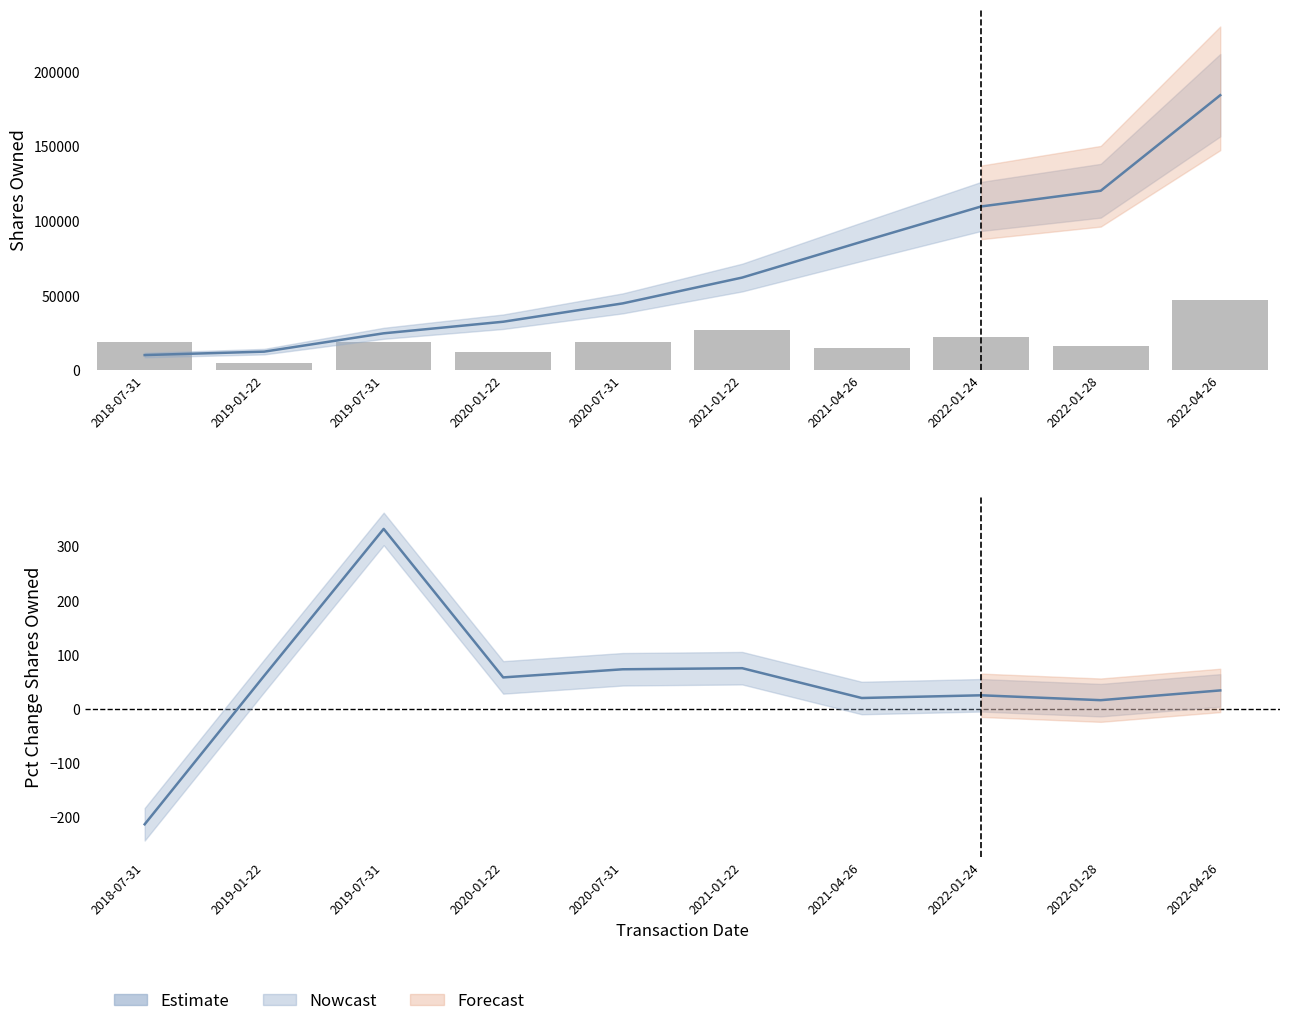

At which label does Estimate reach its peak?

2019-07-31